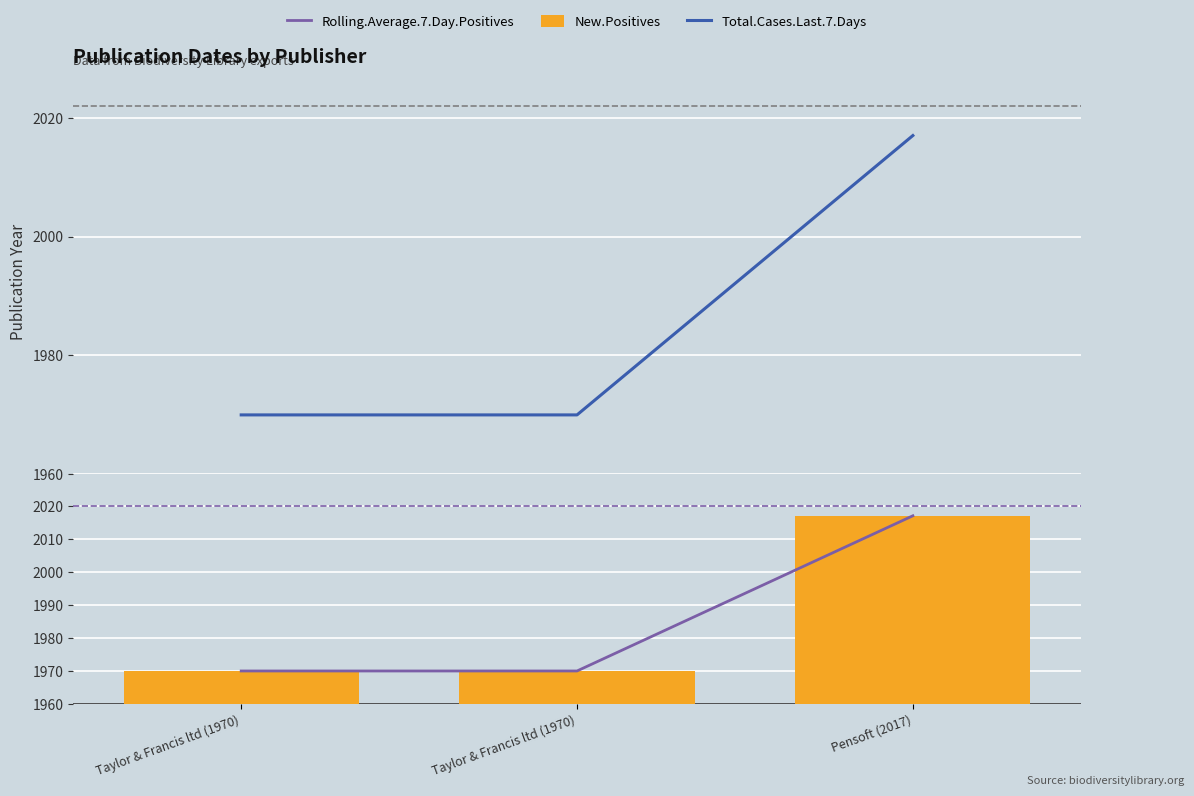

At Taylor & Francis ltd (1970), list the series in order from largest to smallest.

Total.Cases.Last.7.Days, Rolling.Average.7.Day.Positives, New.Positives